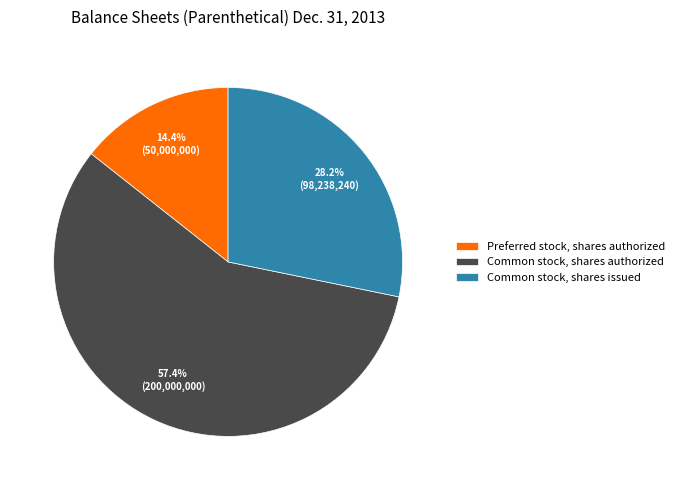

Is it true that Preferred stock, shares authorized is 8% of the pie?

False